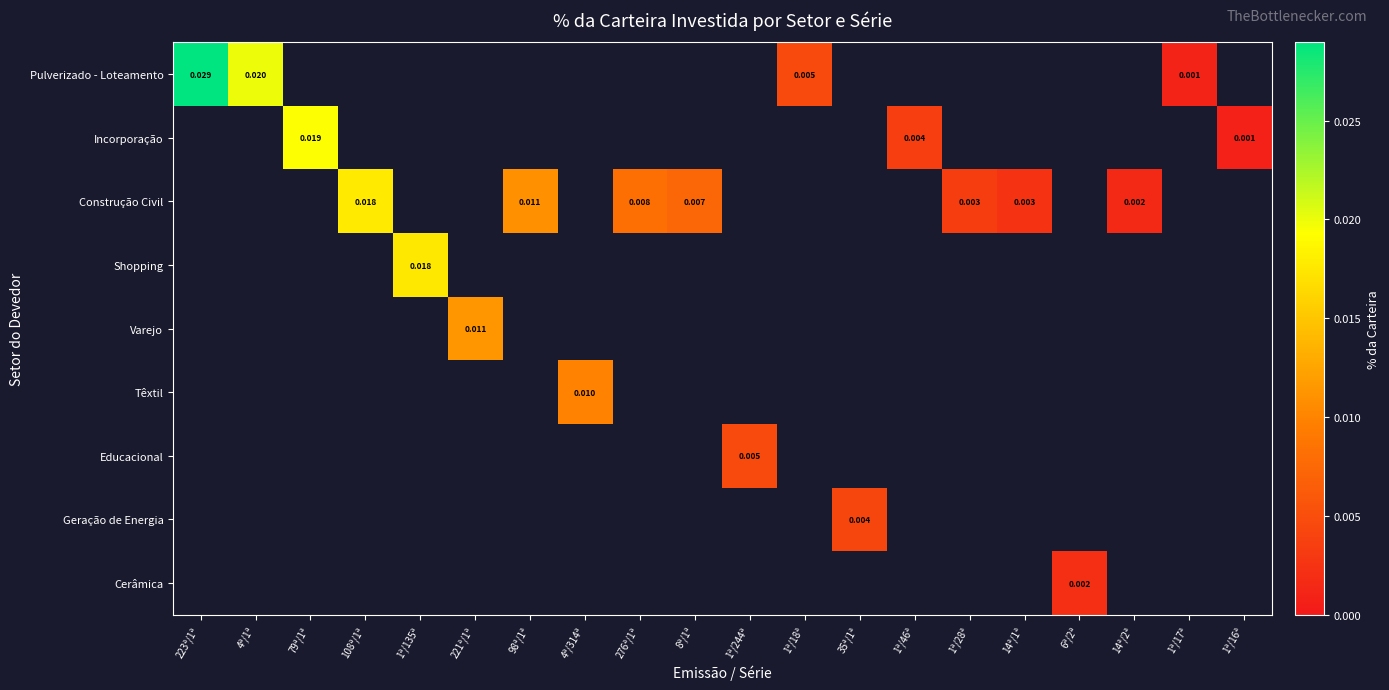

The value of Construção Civil at 276ª/1ª is 0.0. True or false?

True